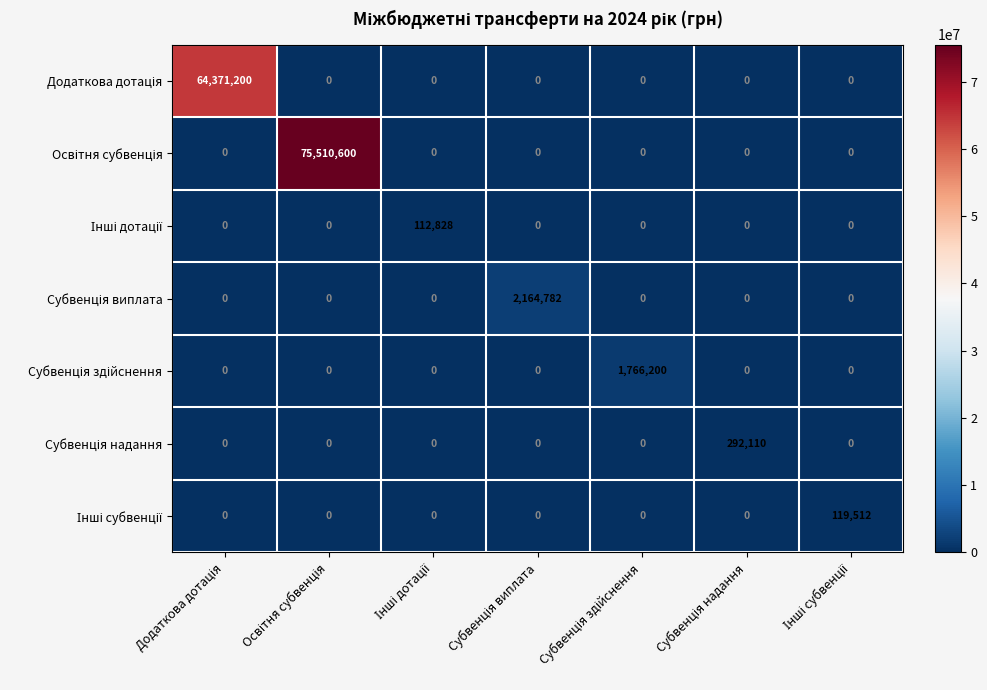

What is the maximum value shown in the chart?

75510600